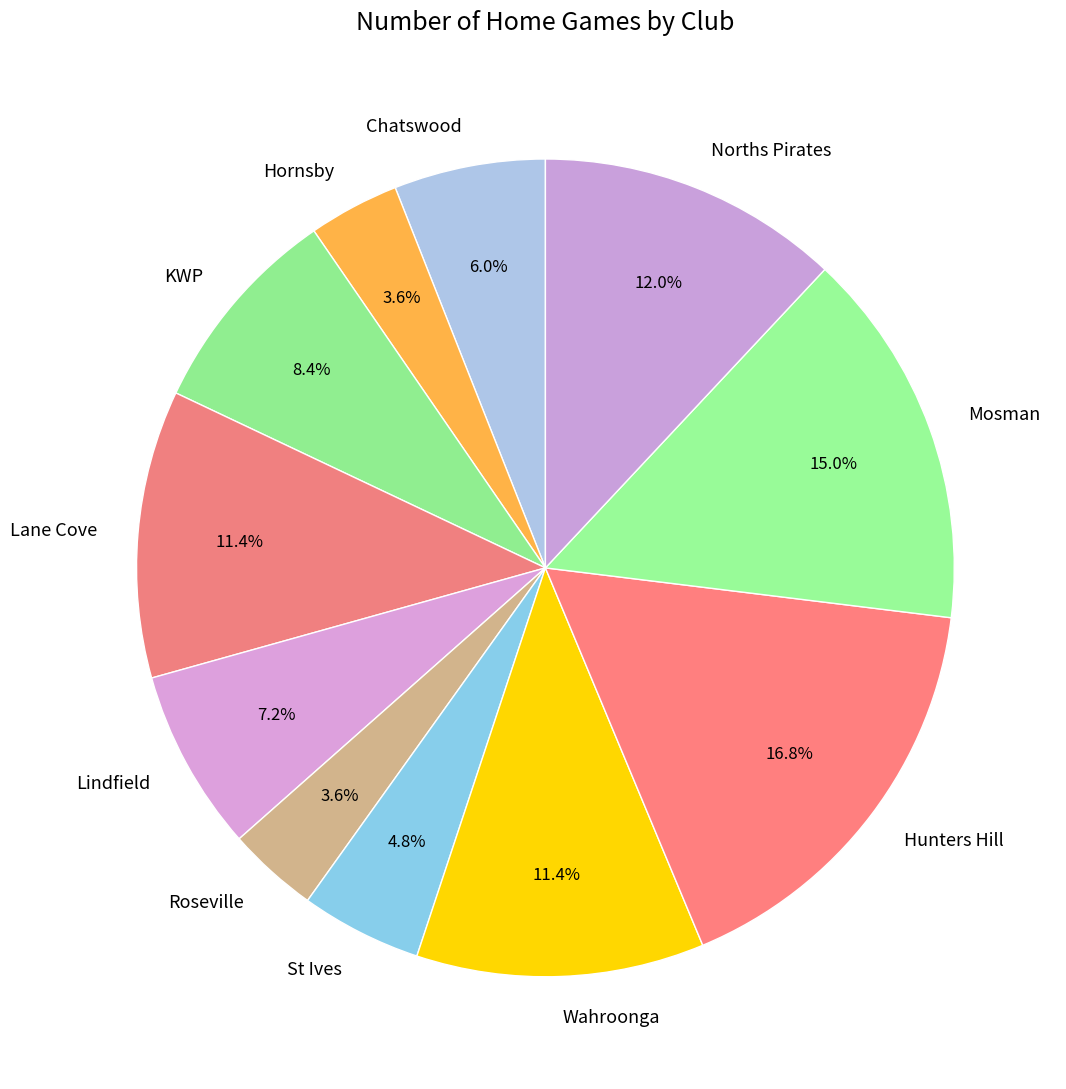

To the nearest percent, what percentage of the pie is Chatswood?

6%